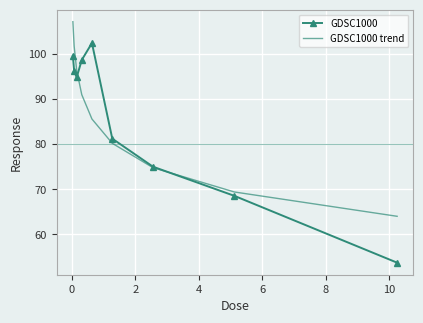

Which series has the largest range (max minus min)?

GDSC1000